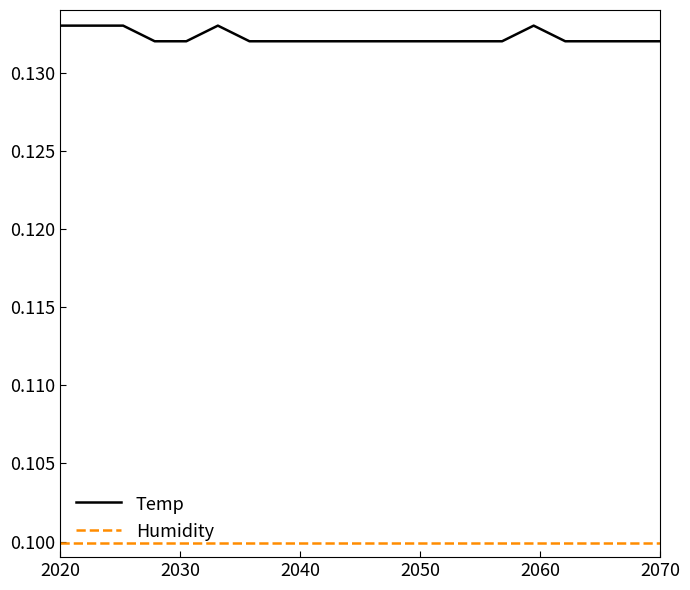

Which series has the largest total across all categories?

Temp